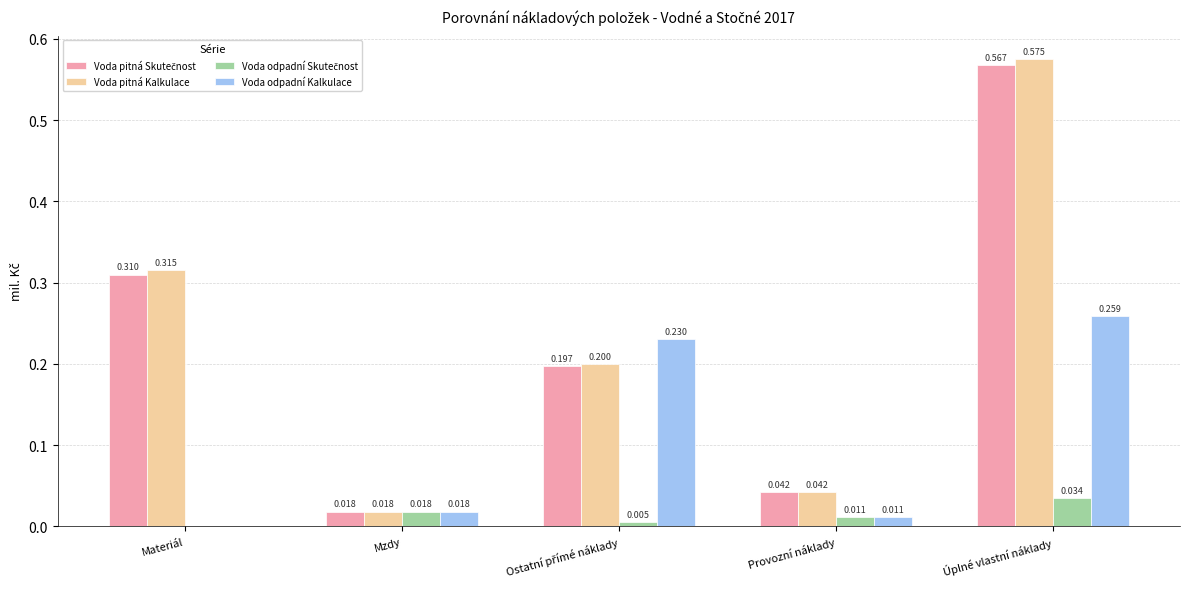

Which series has the largest total across all categories?

Voda pitná Kalkulace